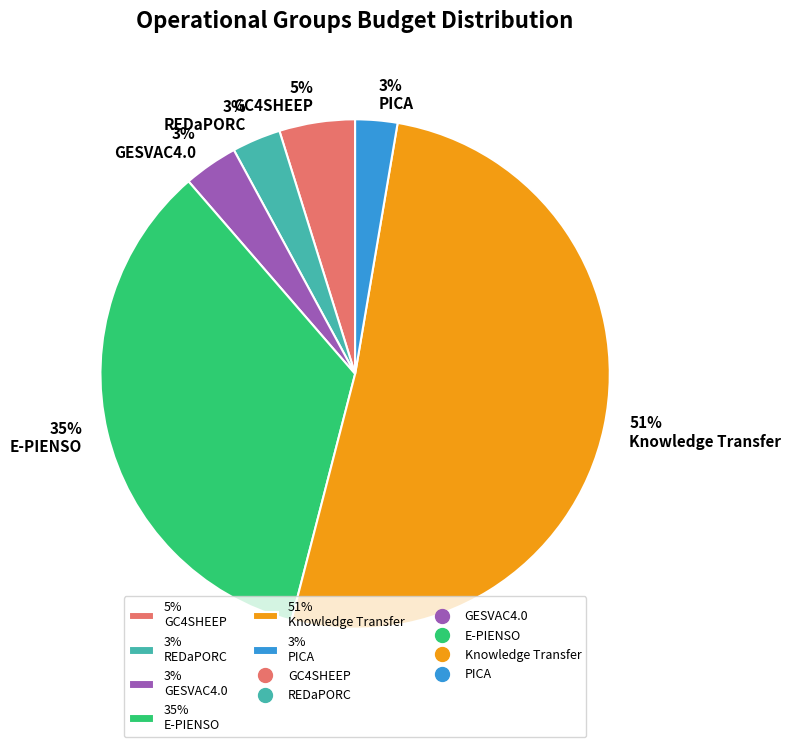

True or false: 51% Knowledge Transfer accounts for 51% of the total.

True